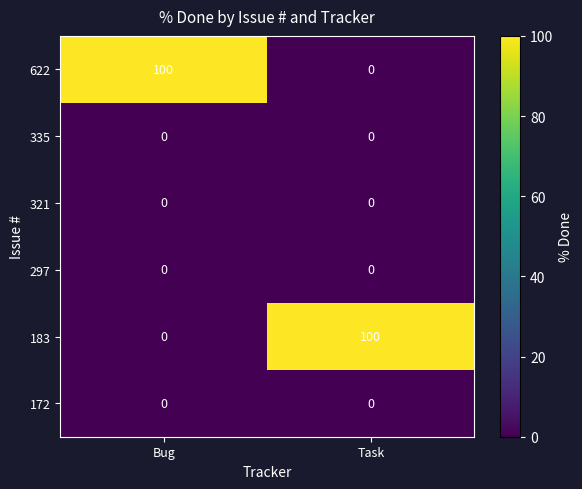

Reading left to right, transcribe all the data shown in this chart.

622: 100	0
335: 0	0
321: 0	0
297: 0	0
183: 0	100
172: 0	0